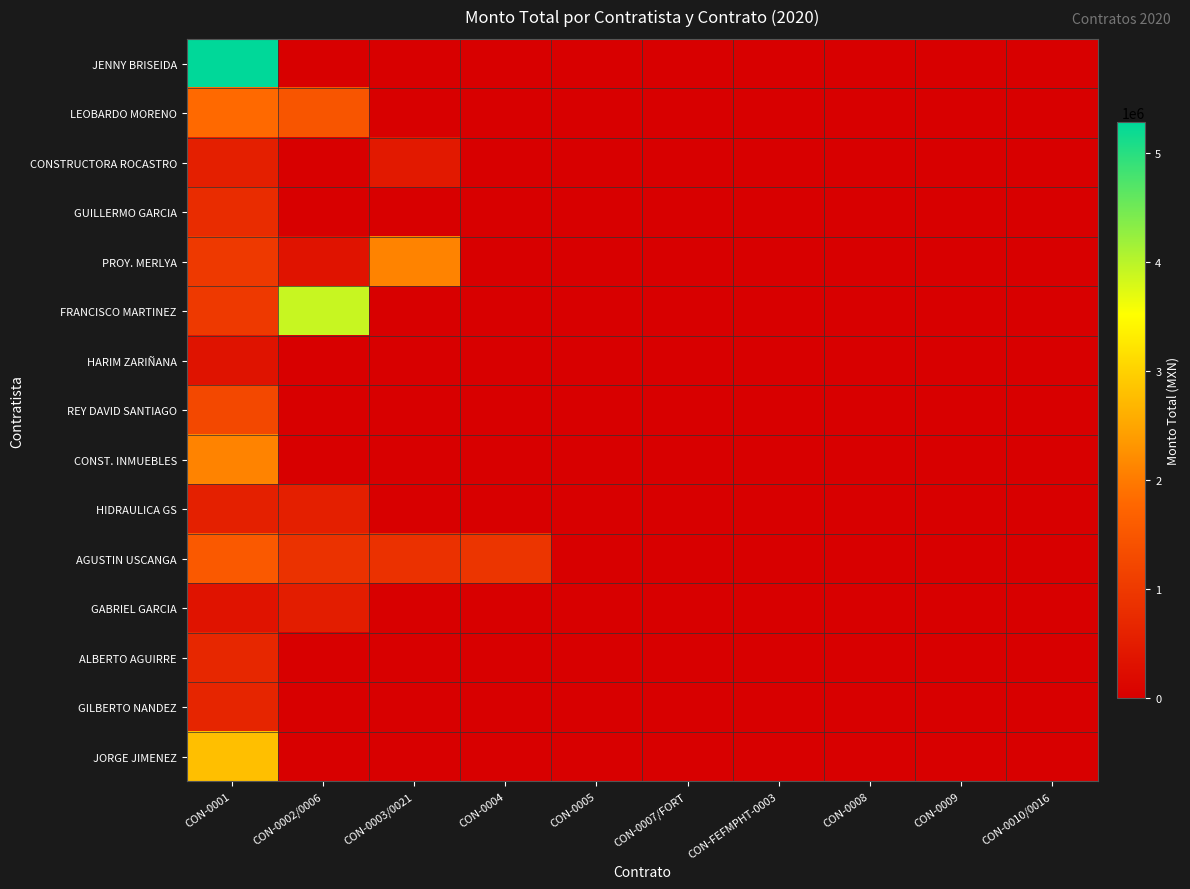

Which series has the largest total across all categories?

JENNY BRISEIDA